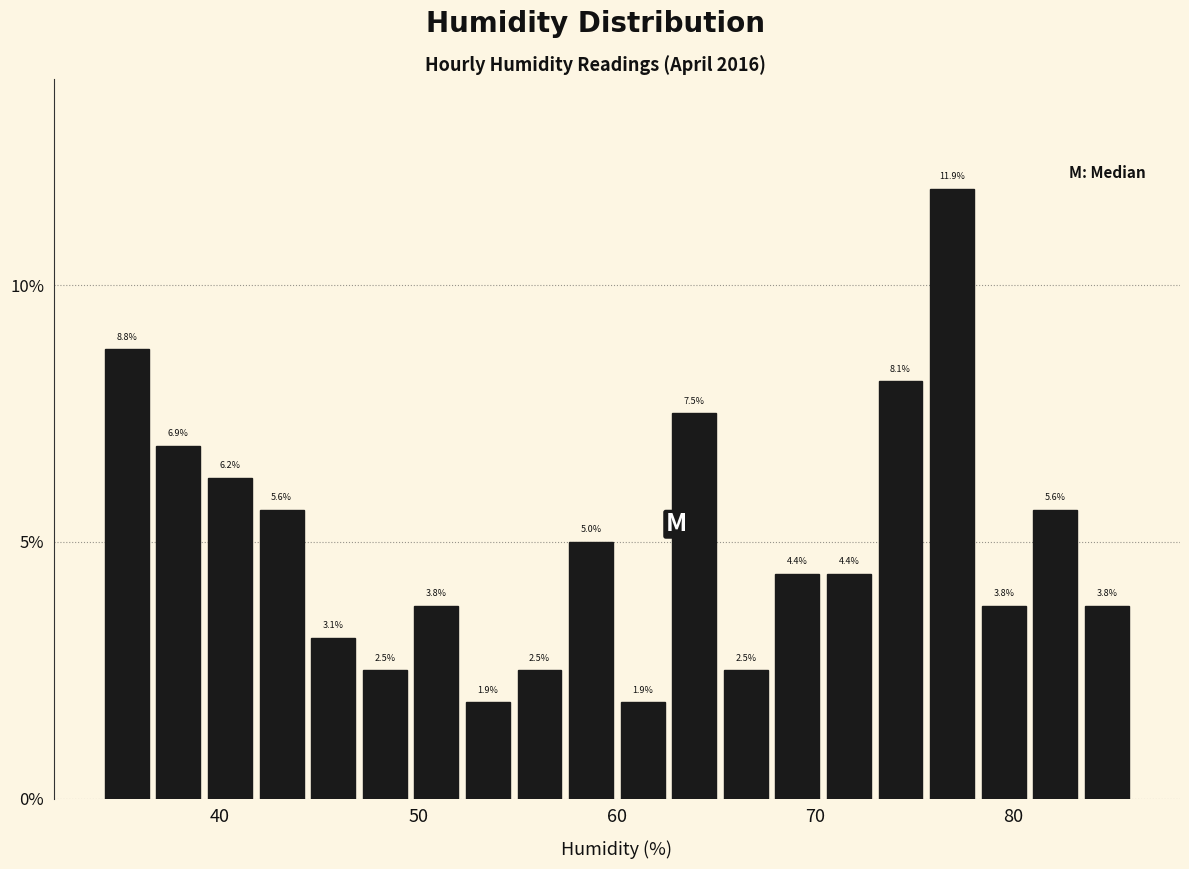

Around what value on the x-axis is the tallest bar? Give the approximate position of its centre, as read against the axis.

77